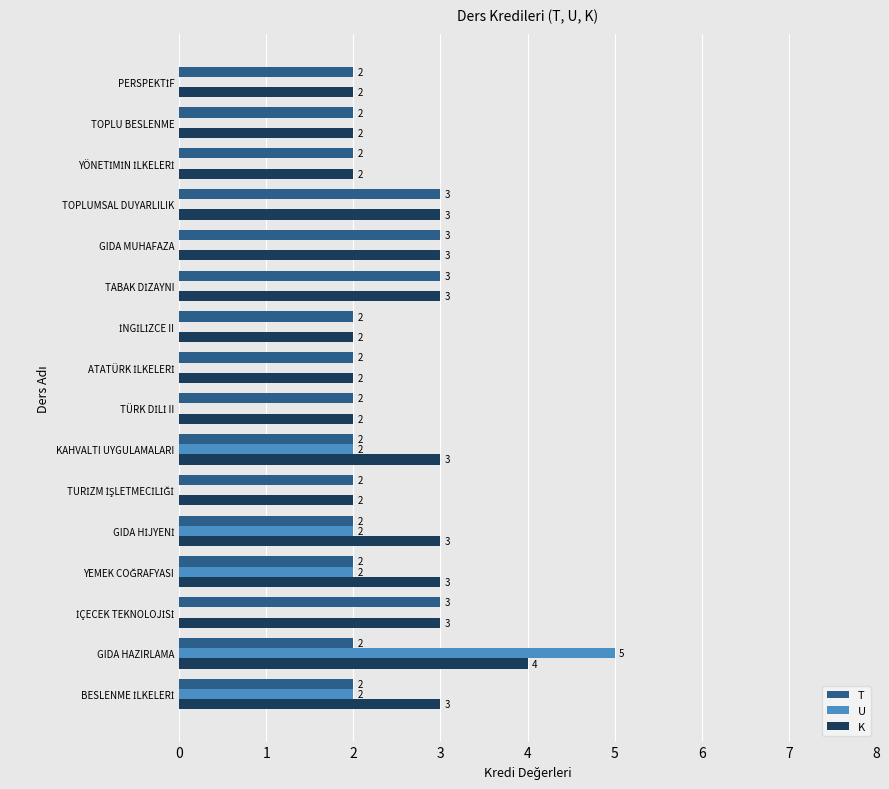

What is the greatest value displayed?

5